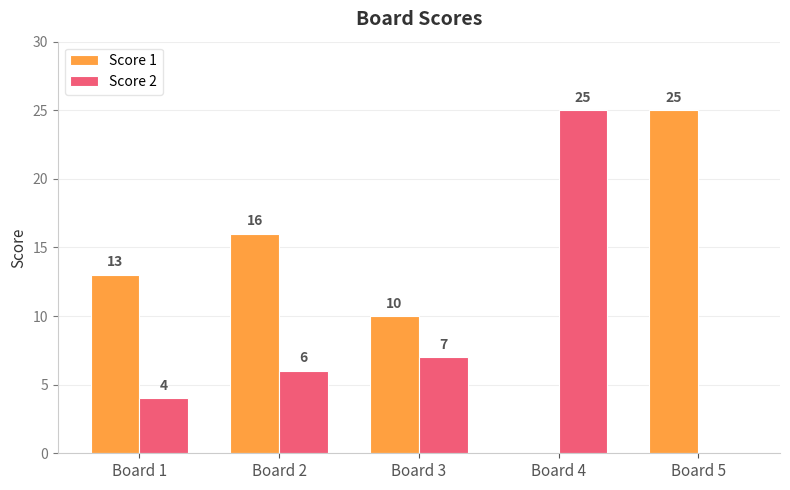

How many groups of bars are there?

5